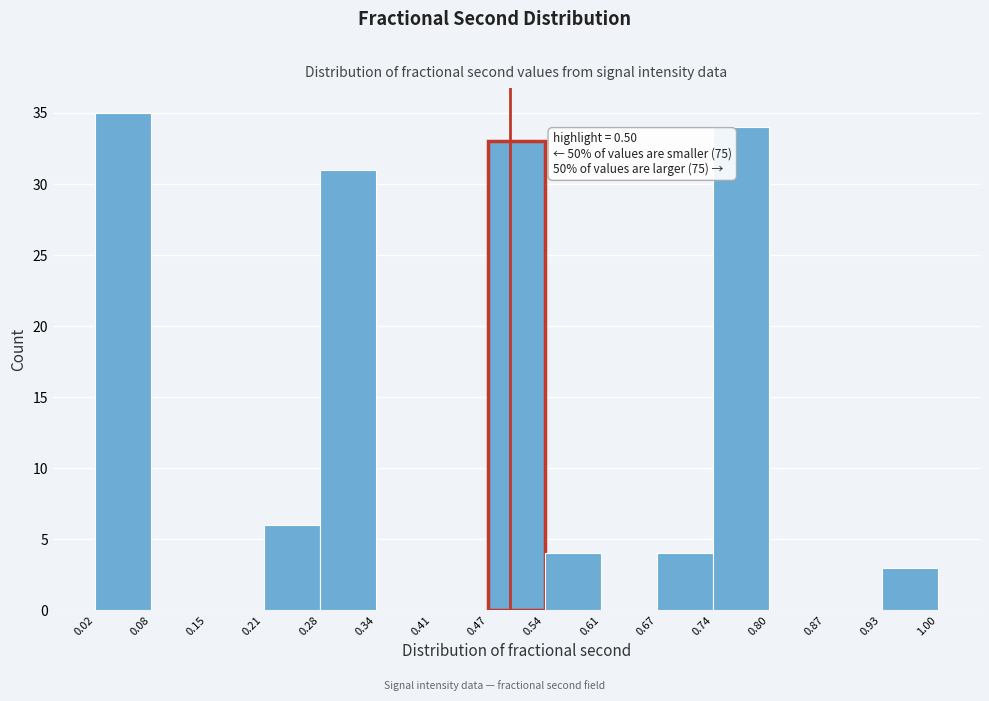

Over which range of the x-axis is the bar tallest?

0.02 to 0.08